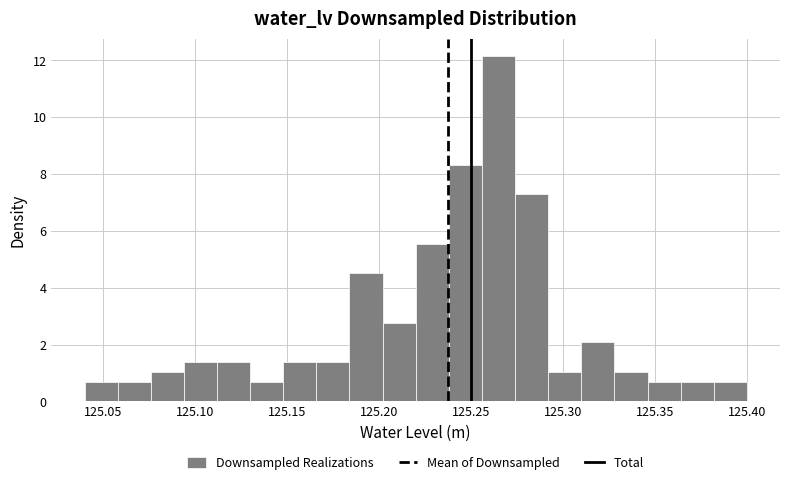

Around what value on the x-axis is the tallest bar? Give the approximate position of its centre, as read against the axis.

125.265